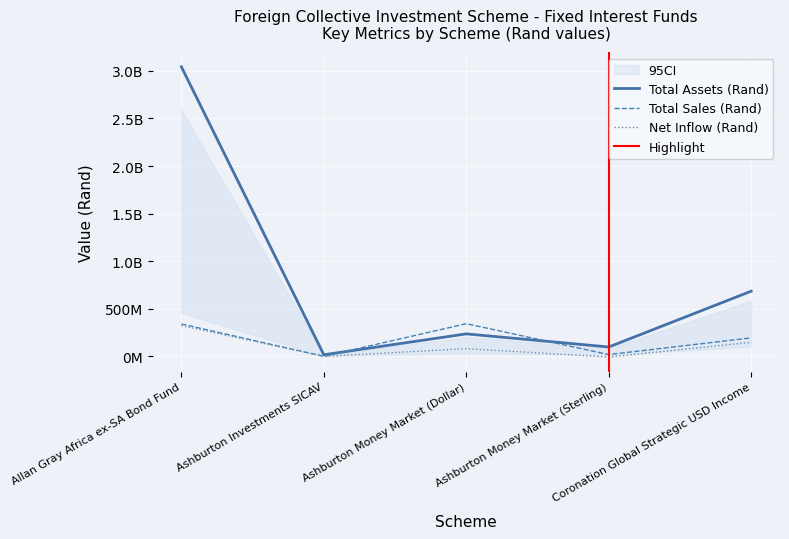

How many times do Total Assets (Rand) and Total Sales (Rand) cross each other?

2